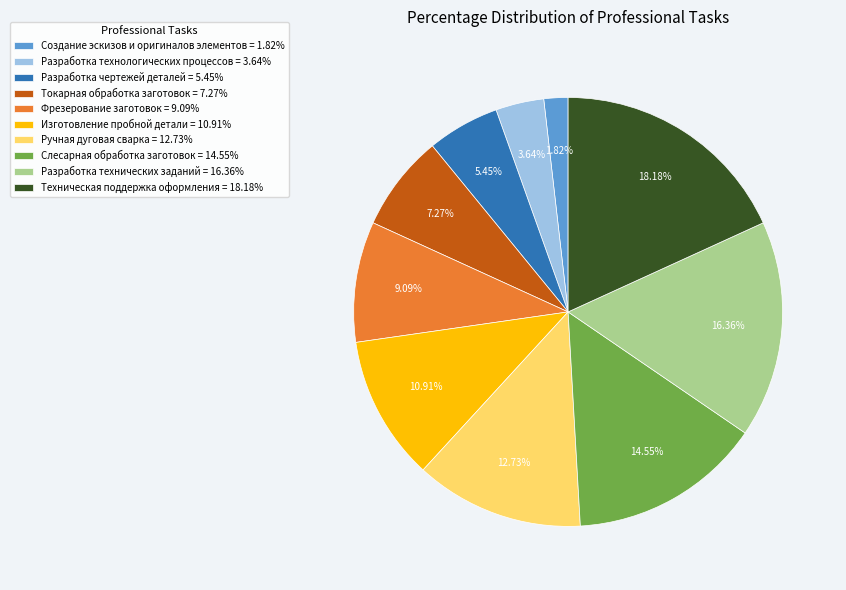

Is the sum of Слесарная обработка заготовок and Создание эскизов и оригиналов элементов greater than half?

No